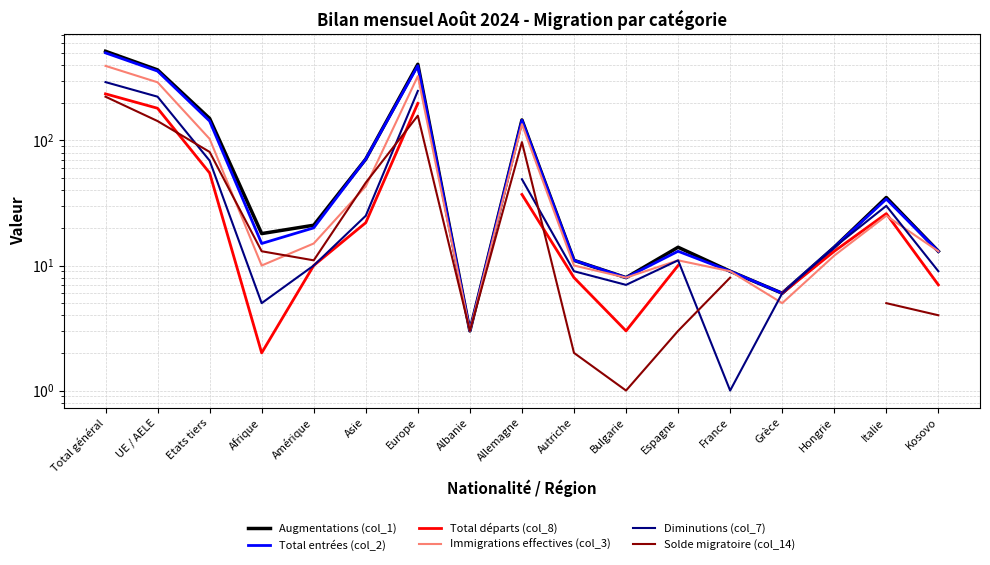

What is the sum of the Total entrées (col_2) values at Autriche and Hongrie?

25.0